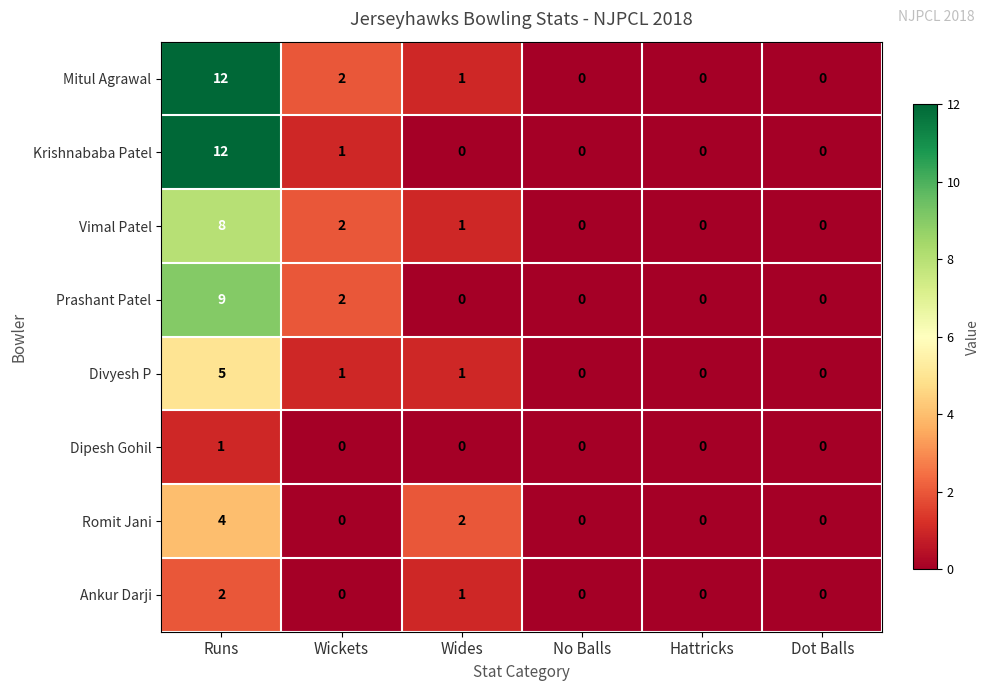

Where does the Divyesh P series first go above 1?

Runs